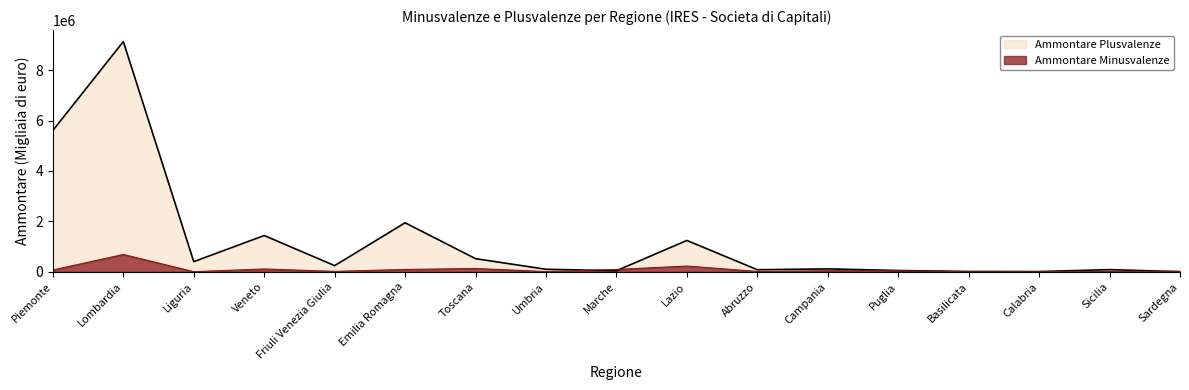

Which has a higher value, Calabria or Sicilia?

Sicilia